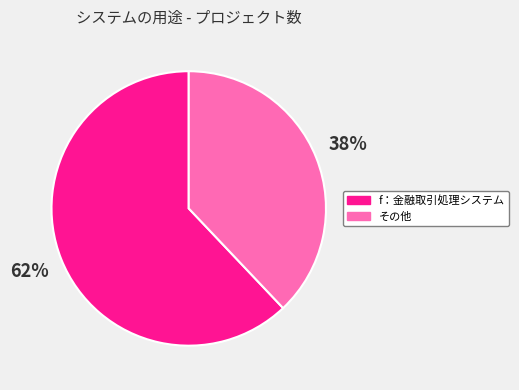

Which slice is the largest?

f：金融取引処理システム